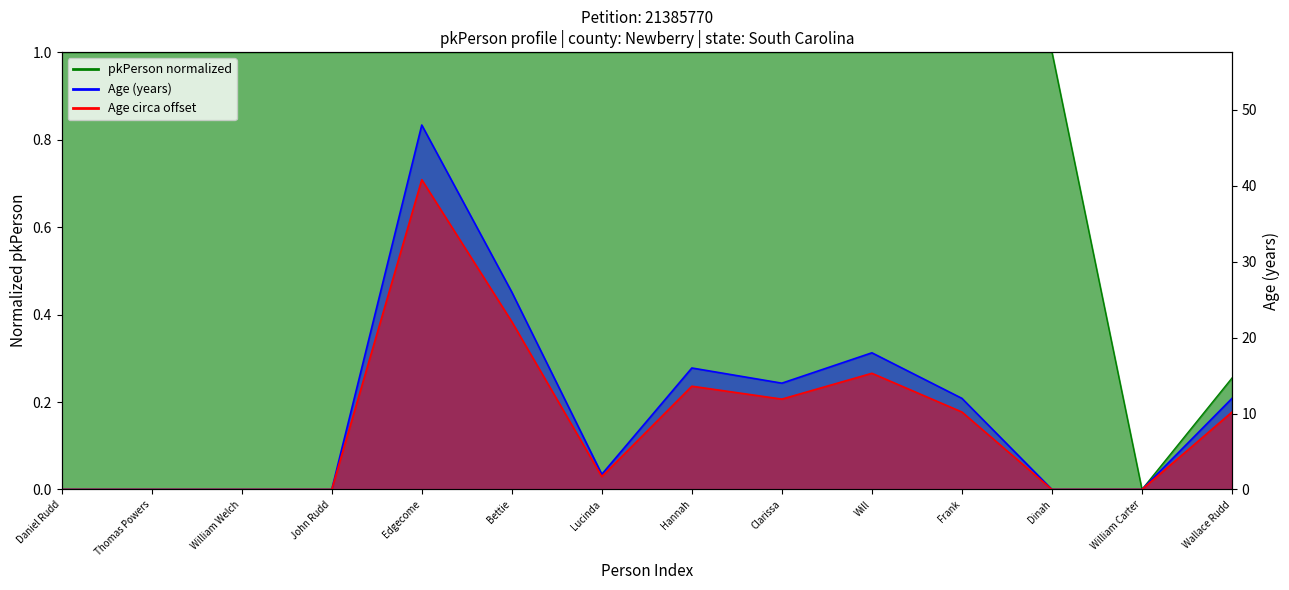

What is the label of the 5th point from the left?

Edgecome